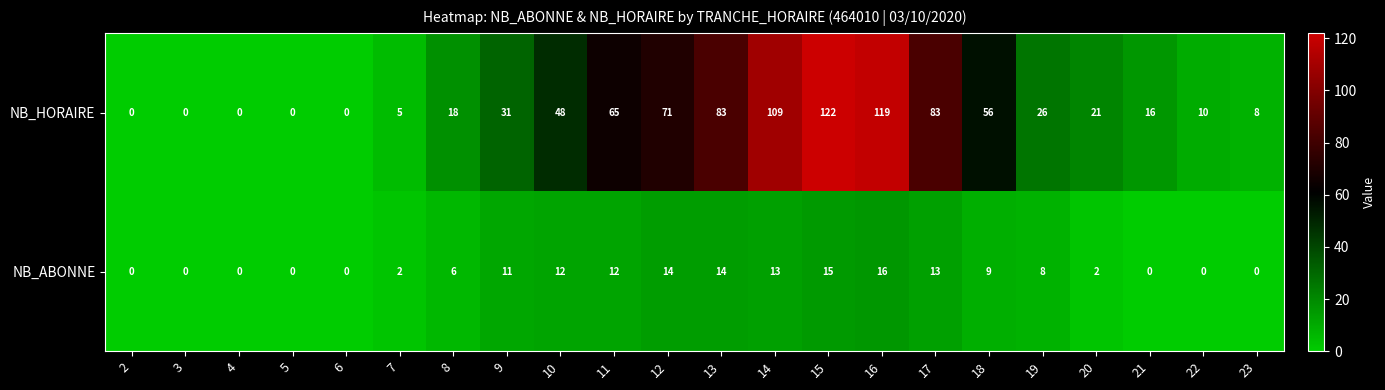

Rank the series at 19 from lowest to highest value.

NB_ABONNE, NB_HORAIRE